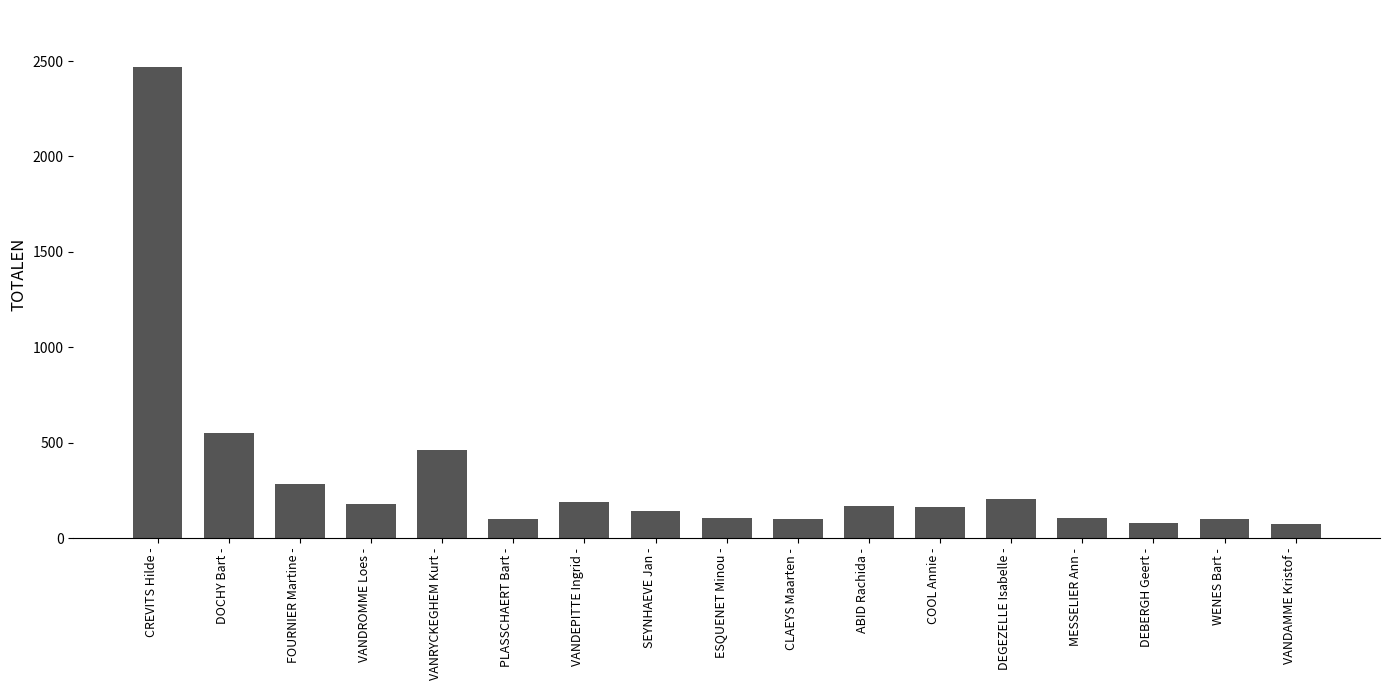

Is it true that the value at VANDEPITTE Ingrid - is 187?

True